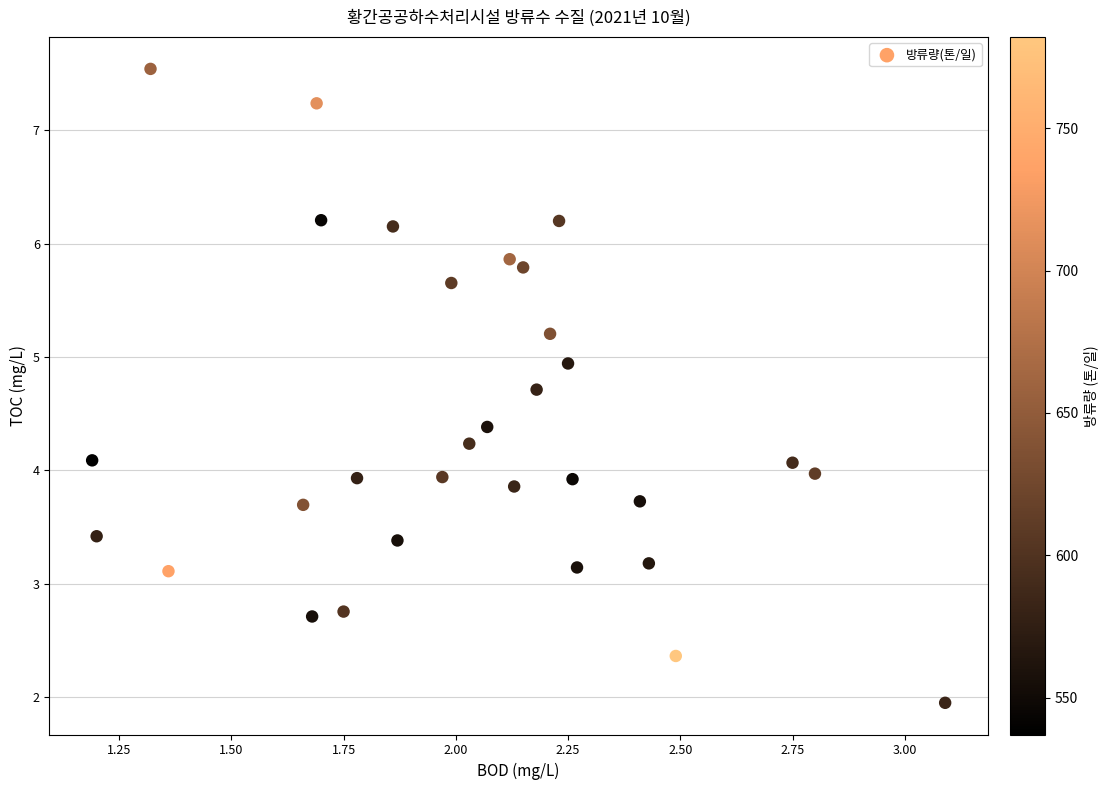

What is the range of Y values (max minus min)?

5.6